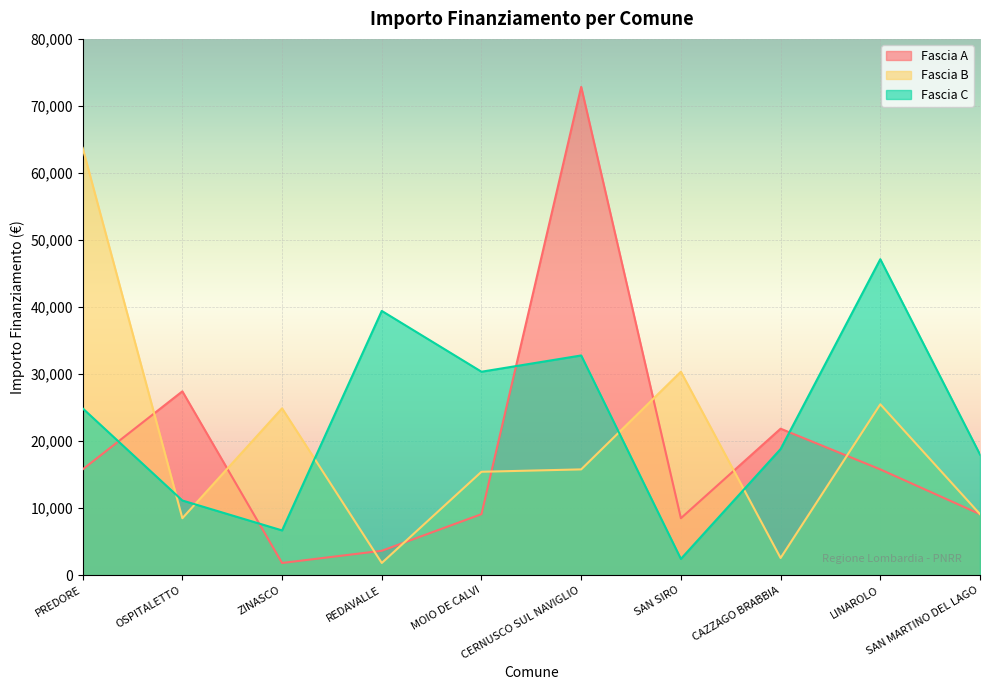

Is the value of Fascia B at CERNUSCO SUL NAVIGLIO greater than the value of Fascia A at CERNUSCO SUL NAVIGLIO?

No